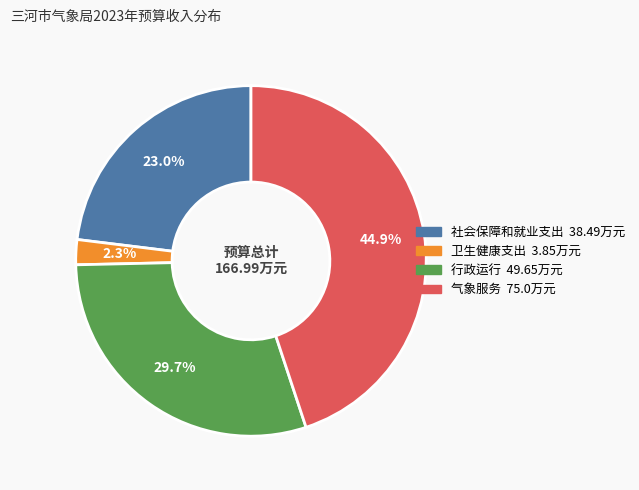

What is the smallest slice in the pie chart?

卫生健康支出